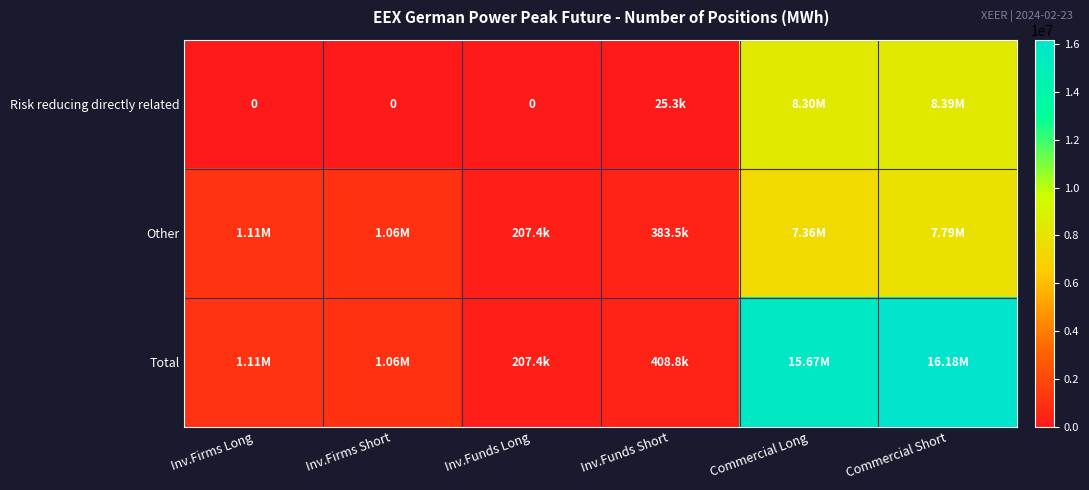

Between Commercial Long and Commercial Short, which series saw the biggest shift?

Total